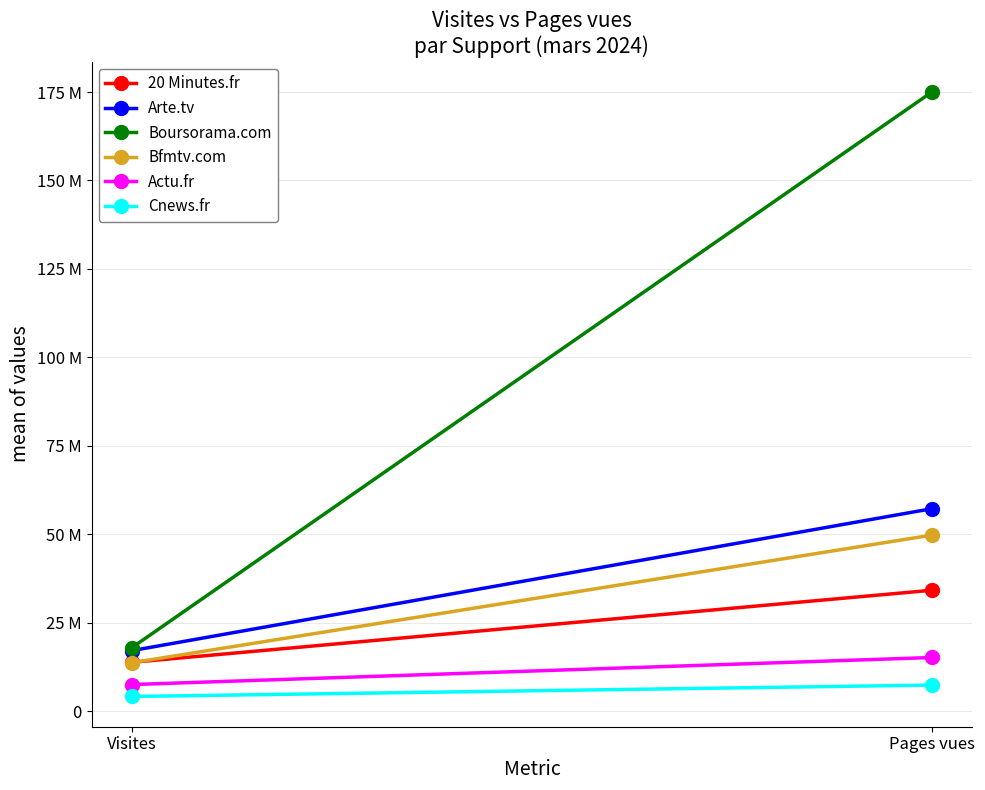

What position from the right is Visites?

2